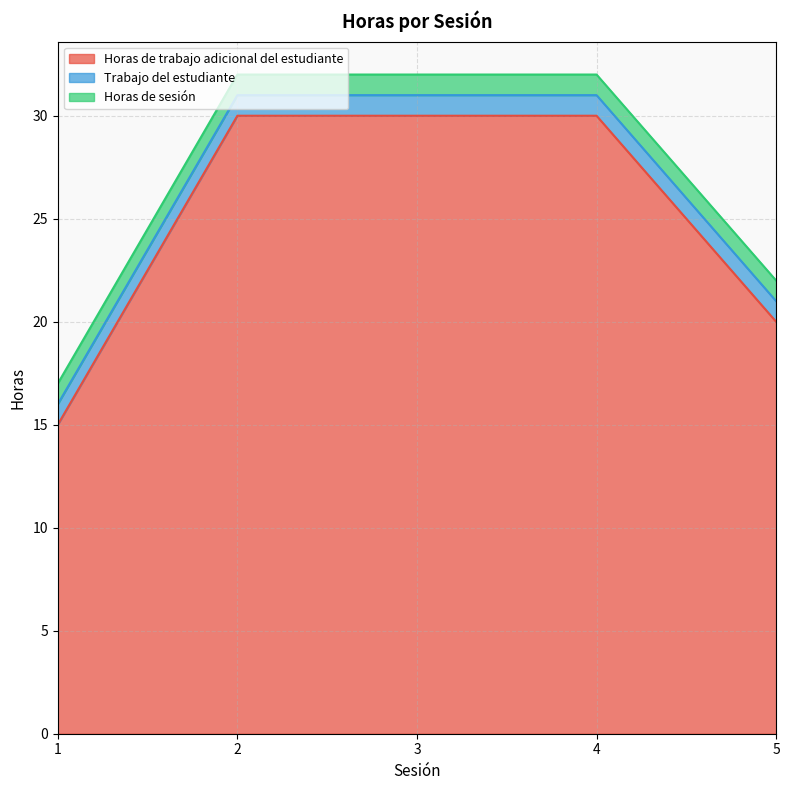

At how many categories does at least one series exceed 29?

3